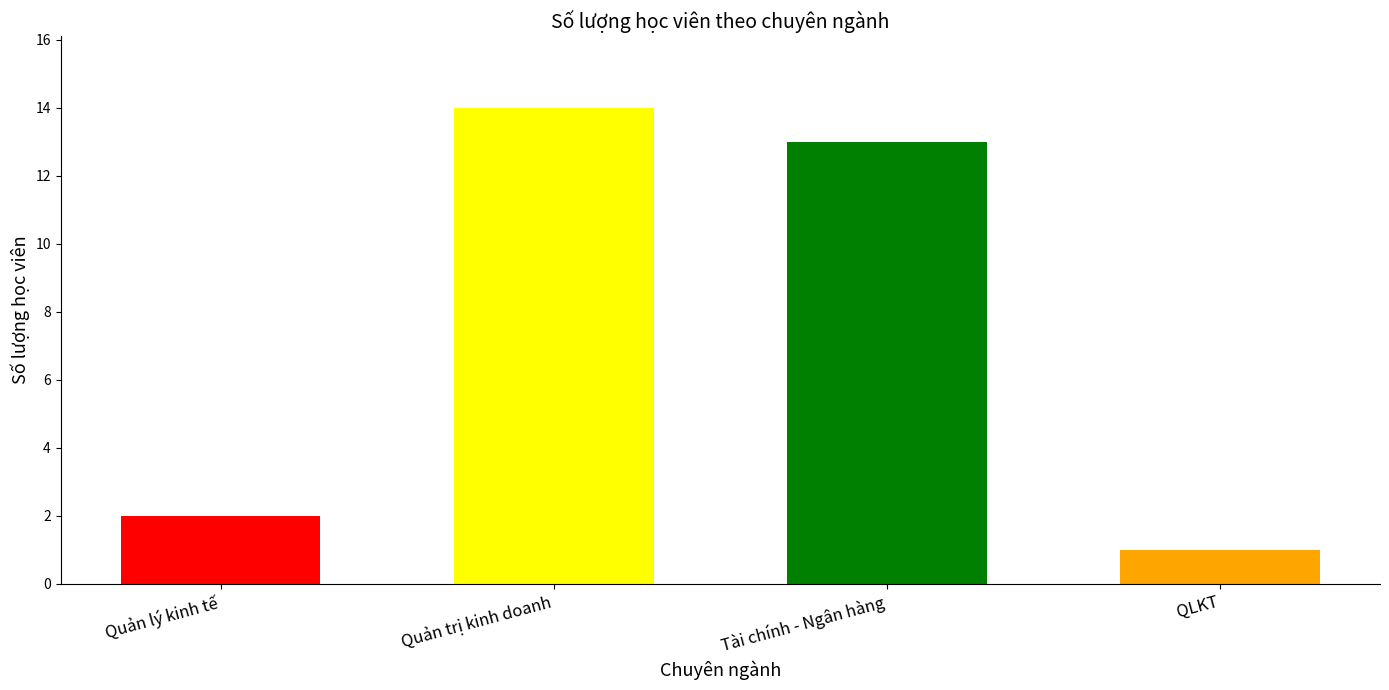

The chart shows a value of 6 at Quản trị kinh doanh. True or false?

False